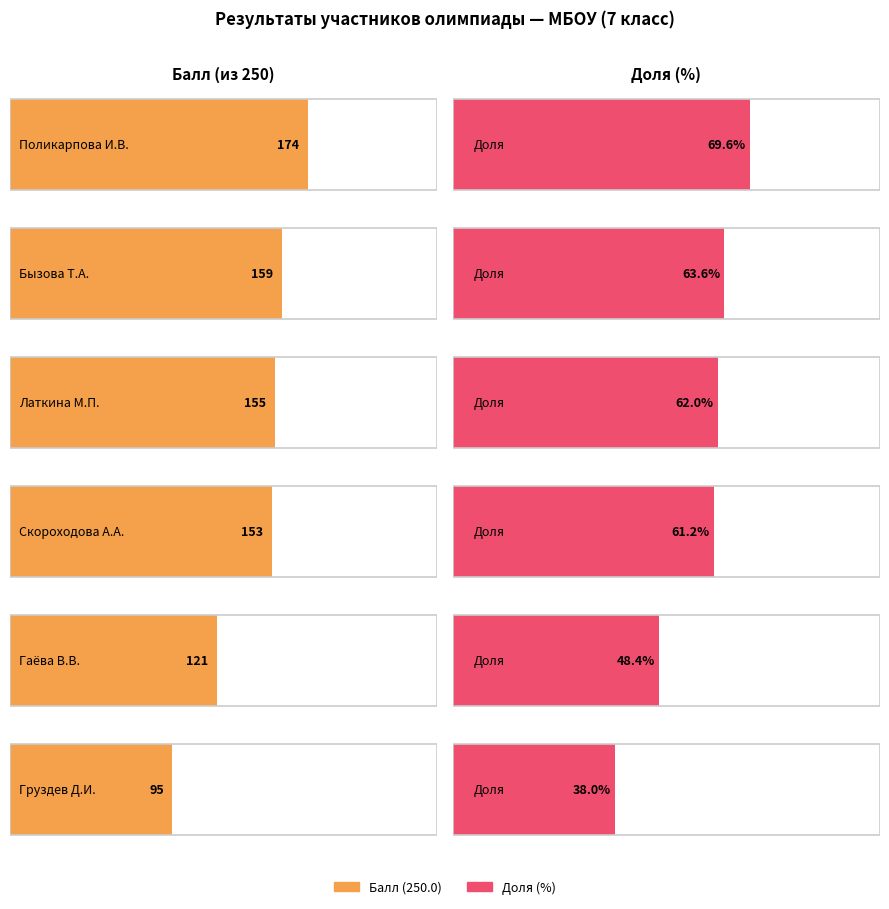

What are all the series names shown in the legend?

Балл (250.0), Доля